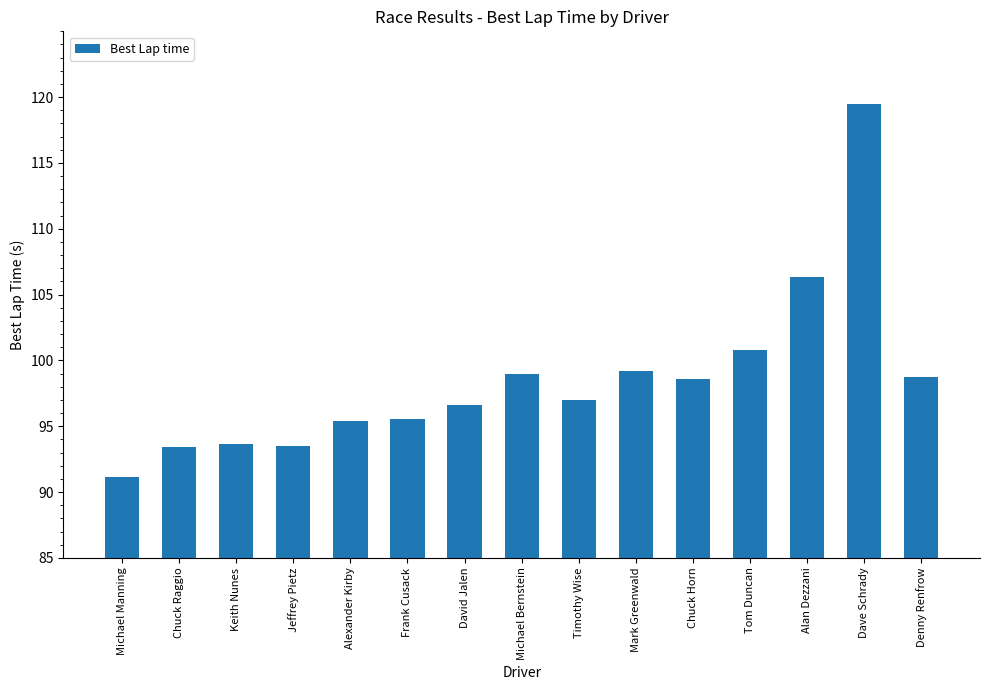

What is the average value?

98.6